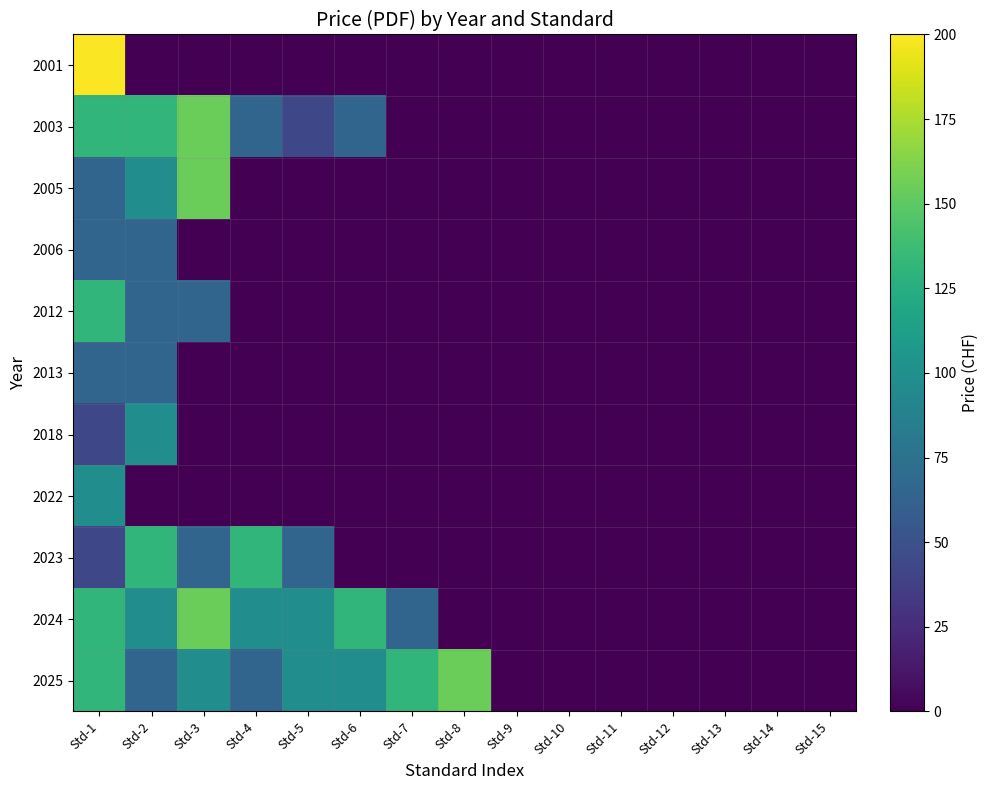

Which has a higher value, Std-4 or Std-2?

Std-4